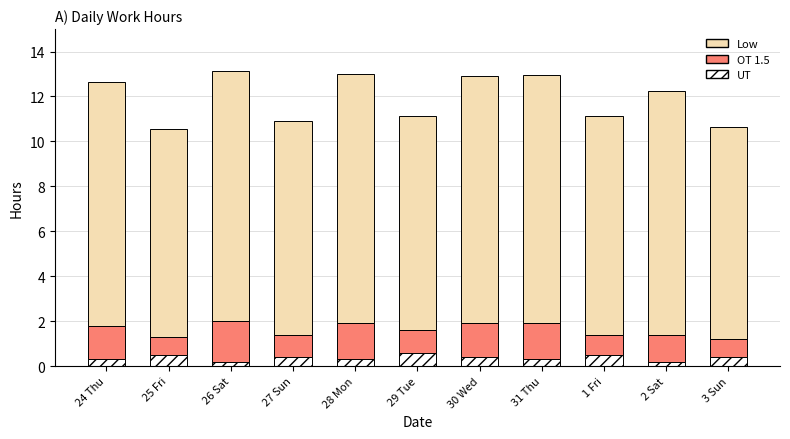

What is the highest value of the UT series?

0.6